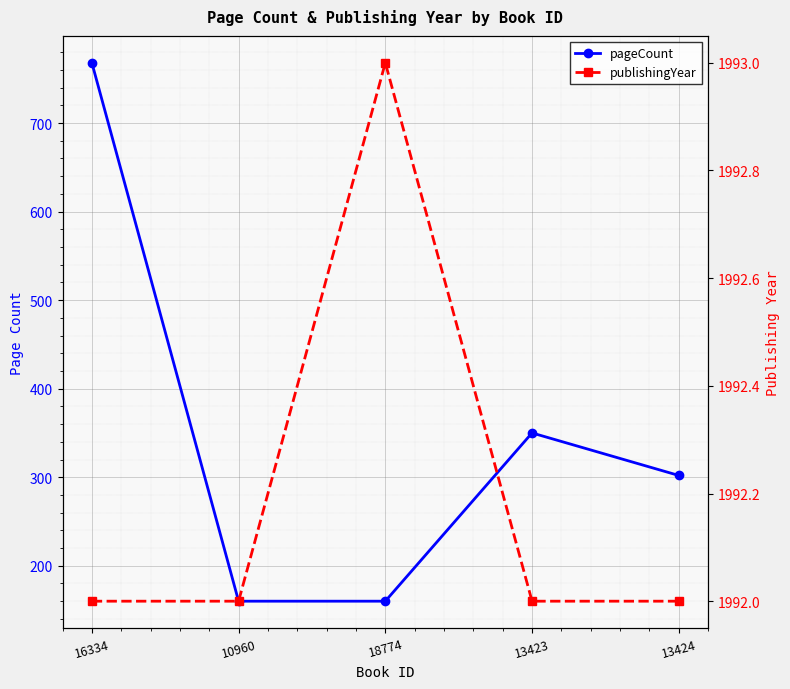

What is the total value across all series at 16334?

2760